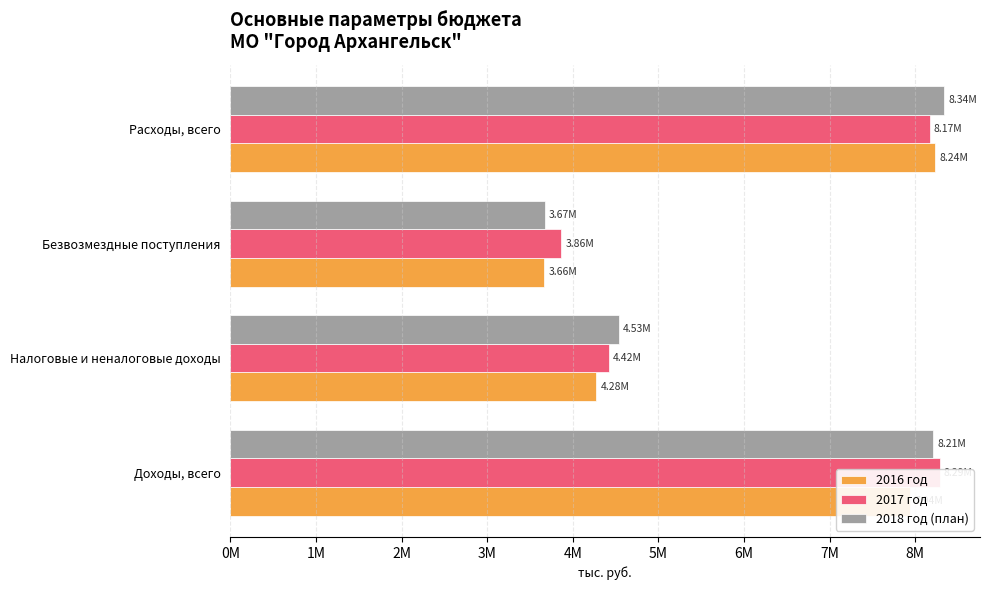

At Безвозмездные поступления, list the series in order from smallest to largest.

2016 год, 2018 год (план), 2017 год